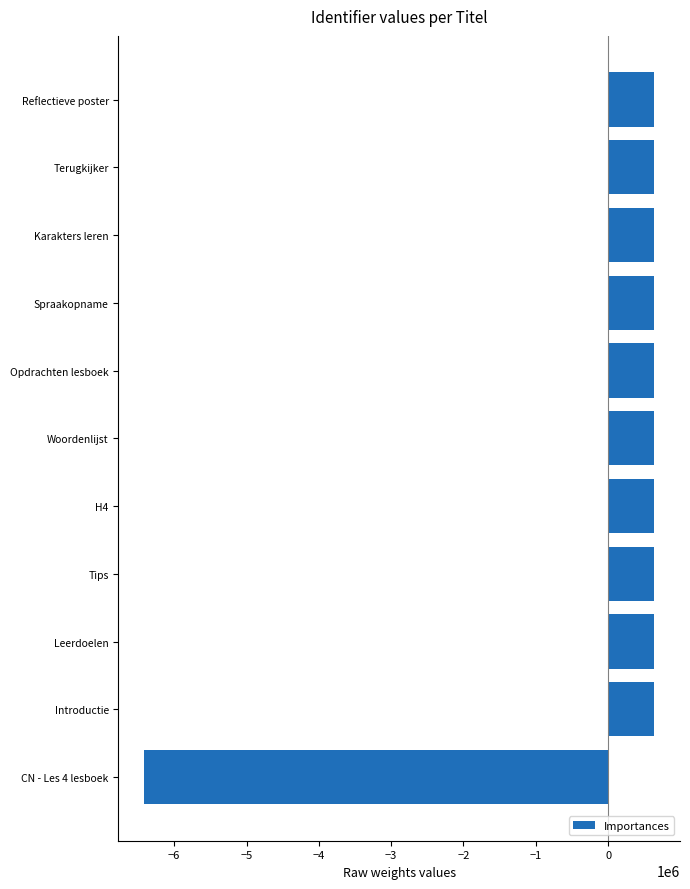

How many categories are shown in the chart?

11